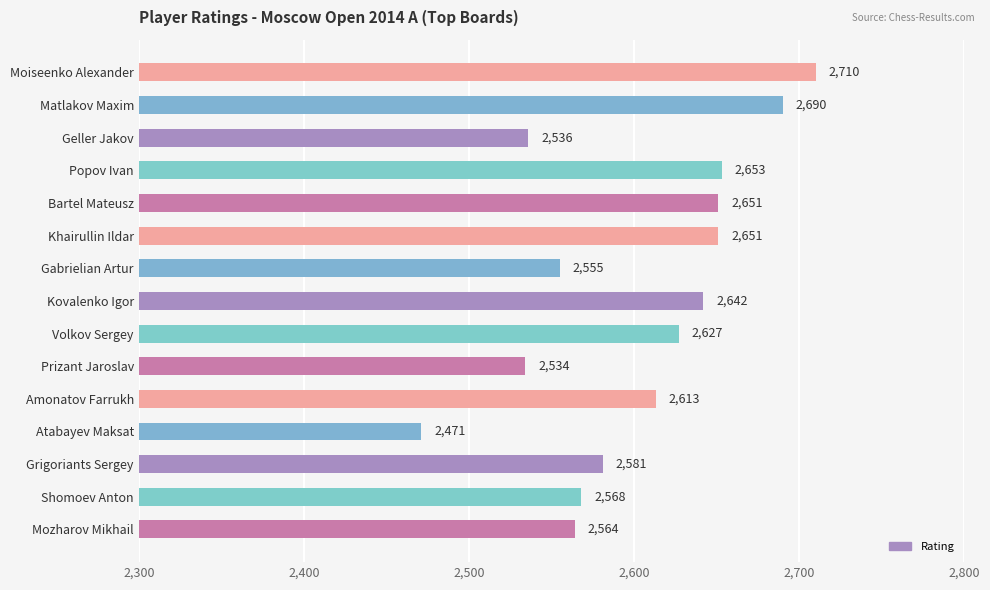

Count the number of data series in this chart.

1